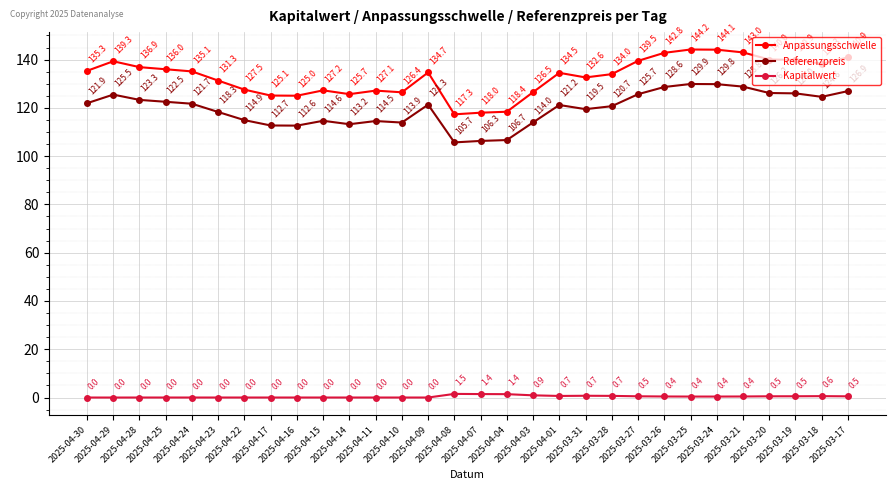

True or false: Kapitalwert has more than 1 points higher than both neighbors.

True